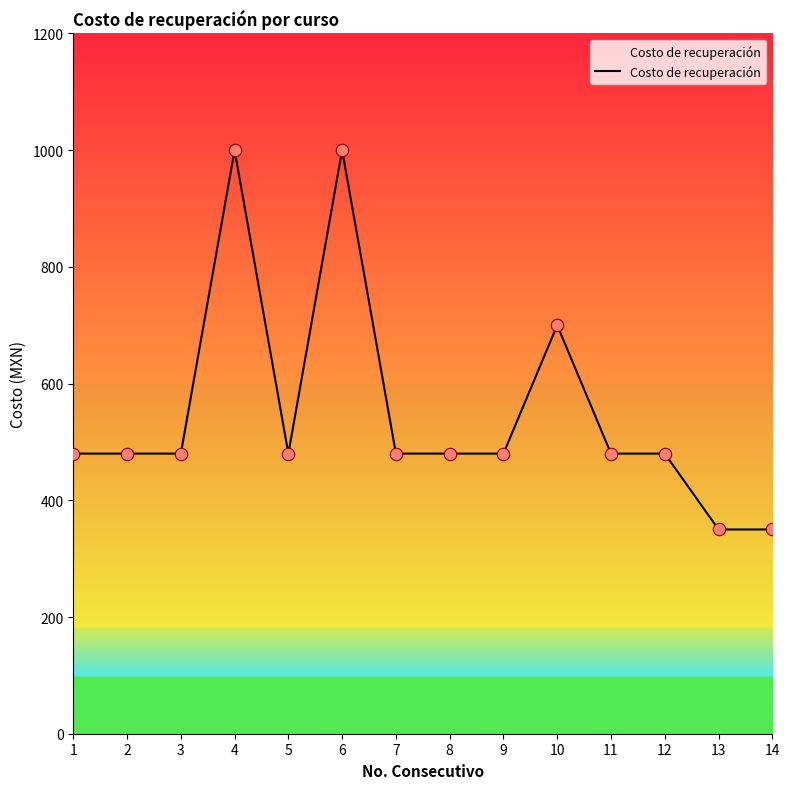

What is the ratio of the value at 3 to the value at 1?

1.0